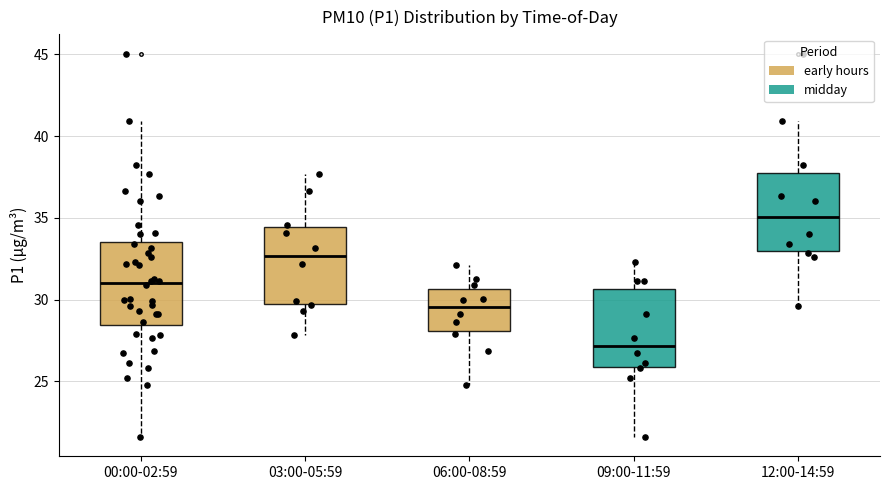

Where does the upper whisker of the box for 03:00-05:59 end on the y-axis? The values are not printed on the chart, so give them approximately, as read against the axis.

37.5